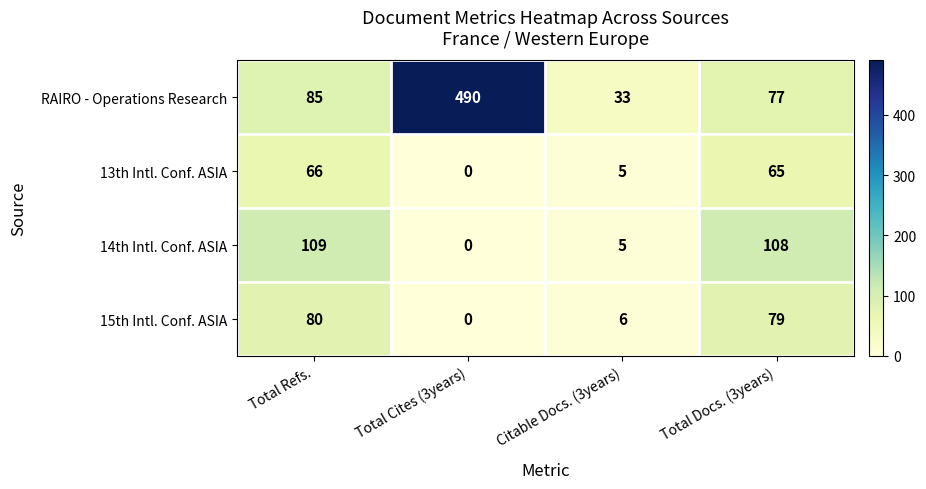

Which label corresponds to the largest value in the chart?

Total Cites (3years)